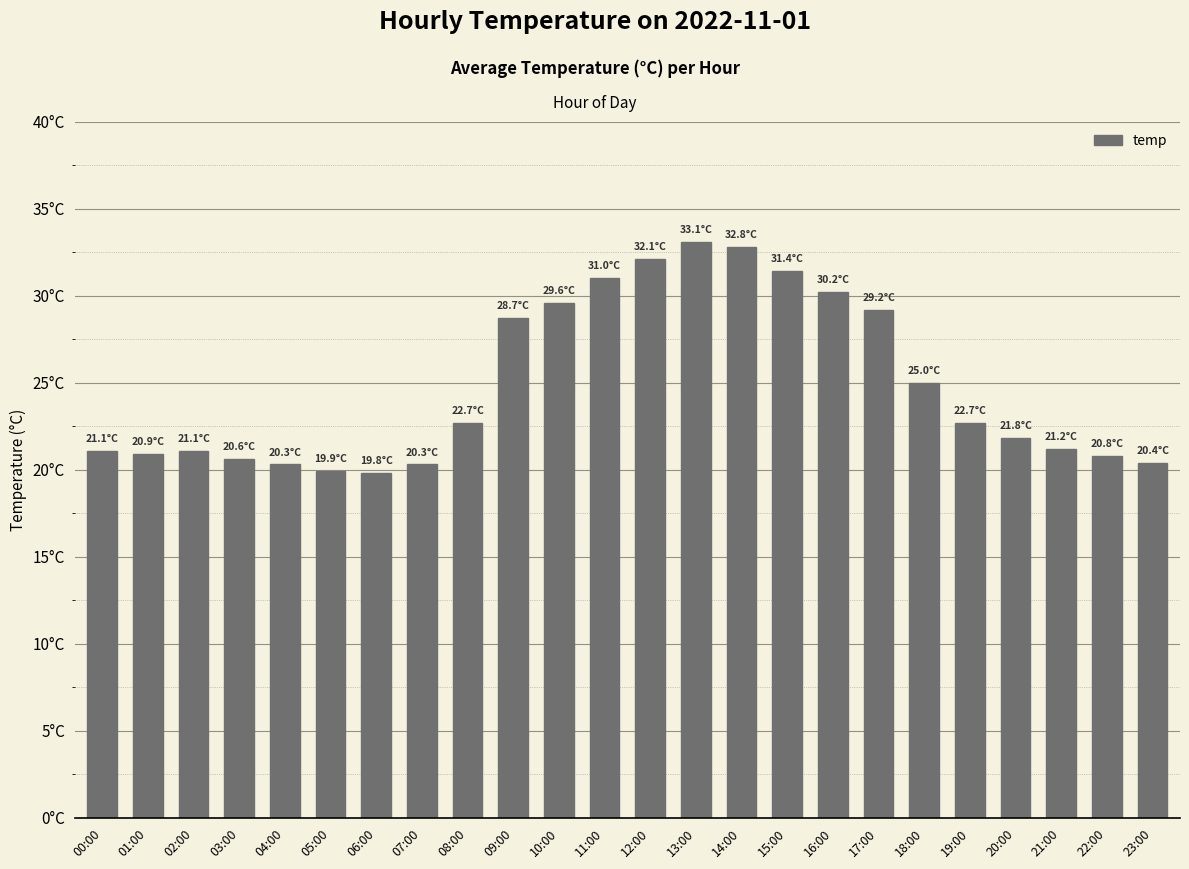

Reading left to right, transcribe all the data shown in this chart.

00:00=21.1	01:00=20.9	02:00=21.1	03:00=20.6	04:00=20.3	05:00=19.9	06:00=19.8	07:00=20.3	08:00=22.7	09:00=28.7	10:00=29.6	11:00=31.0	12:00=32.1	13:00=33.1	14:00=32.8	15:00=31.4	16:00=30.2	17:00=29.2	18:00=25.0	19:00=22.7	20:00=21.8	21:00=21.2	22:00=20.8	23:00=20.4